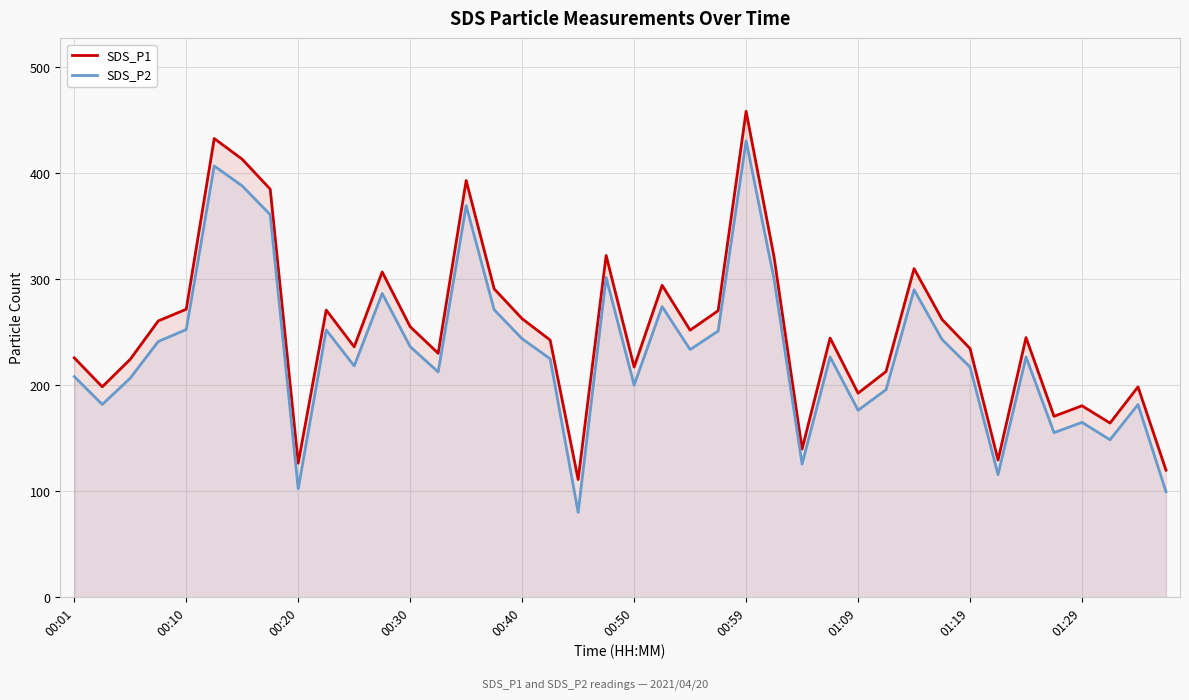

Rank the series by their average value, from lowest to highest.

SDS_P2, SDS_P1